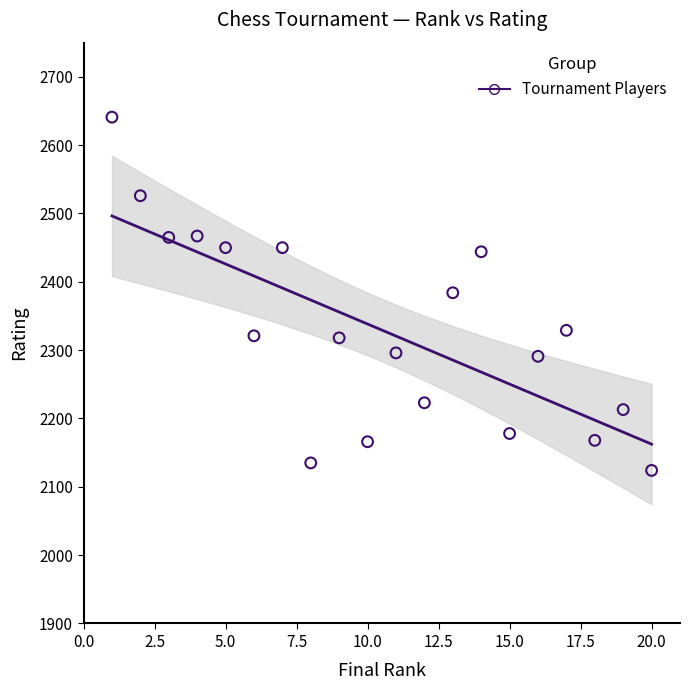

What is the range of X values (max minus min)?

19